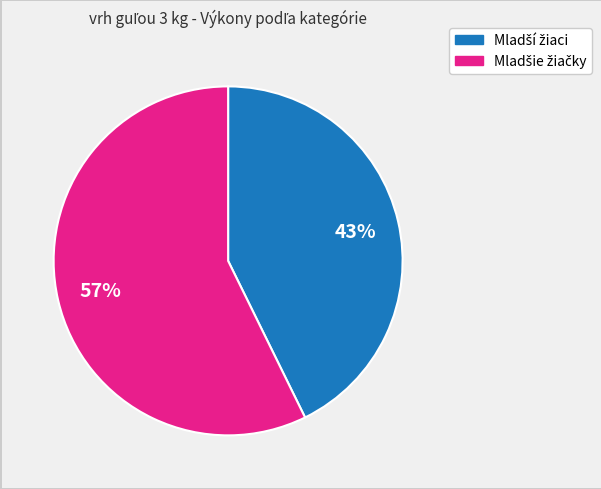

How many segments does this pie chart have?

2